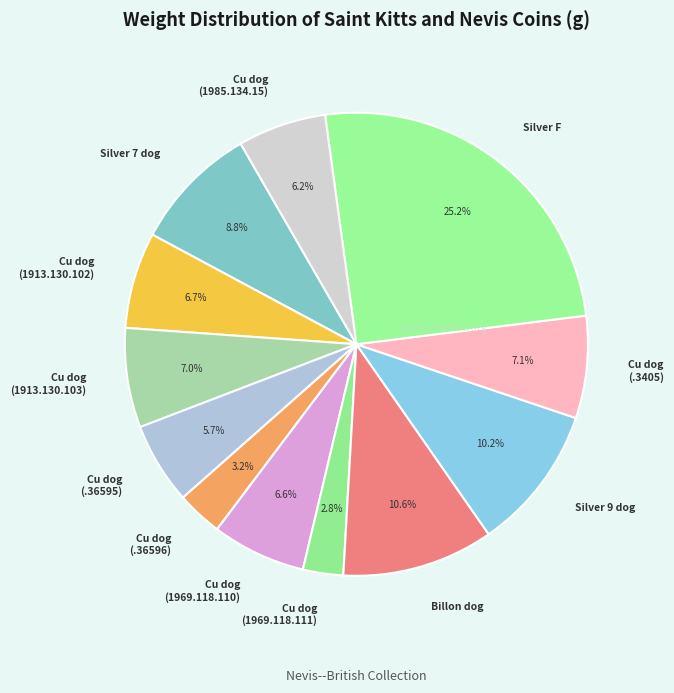

Does any single category account for the majority?

No